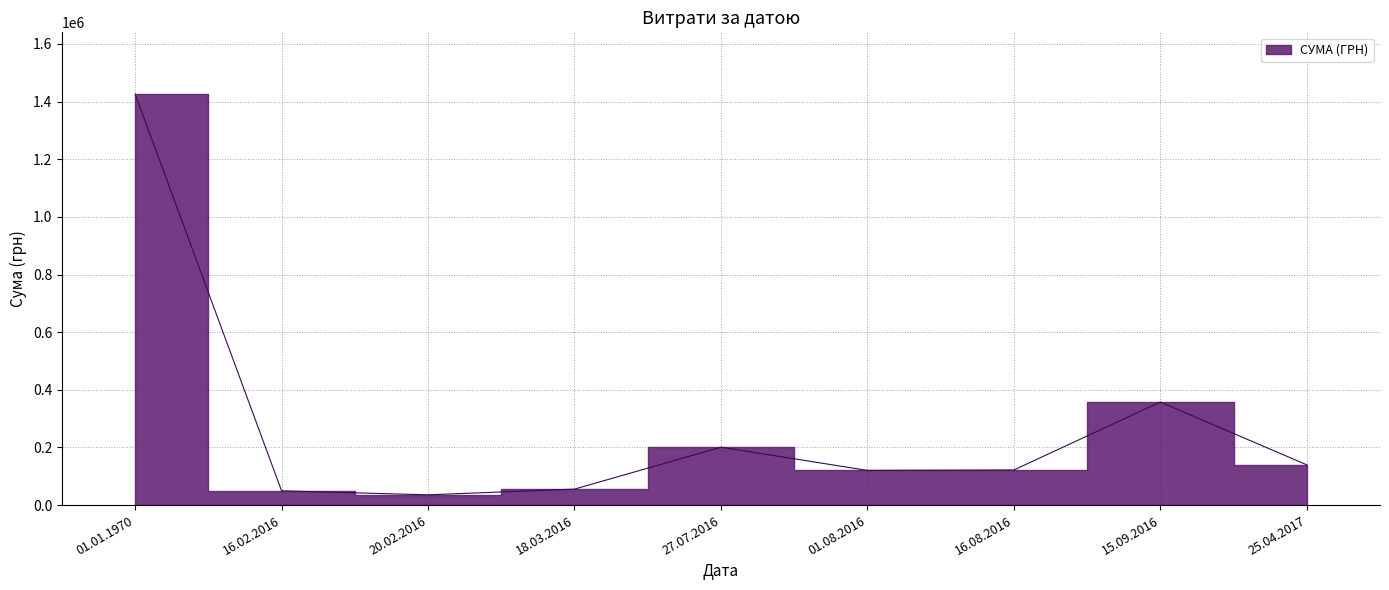

Count the number of values greater than 121803.

5